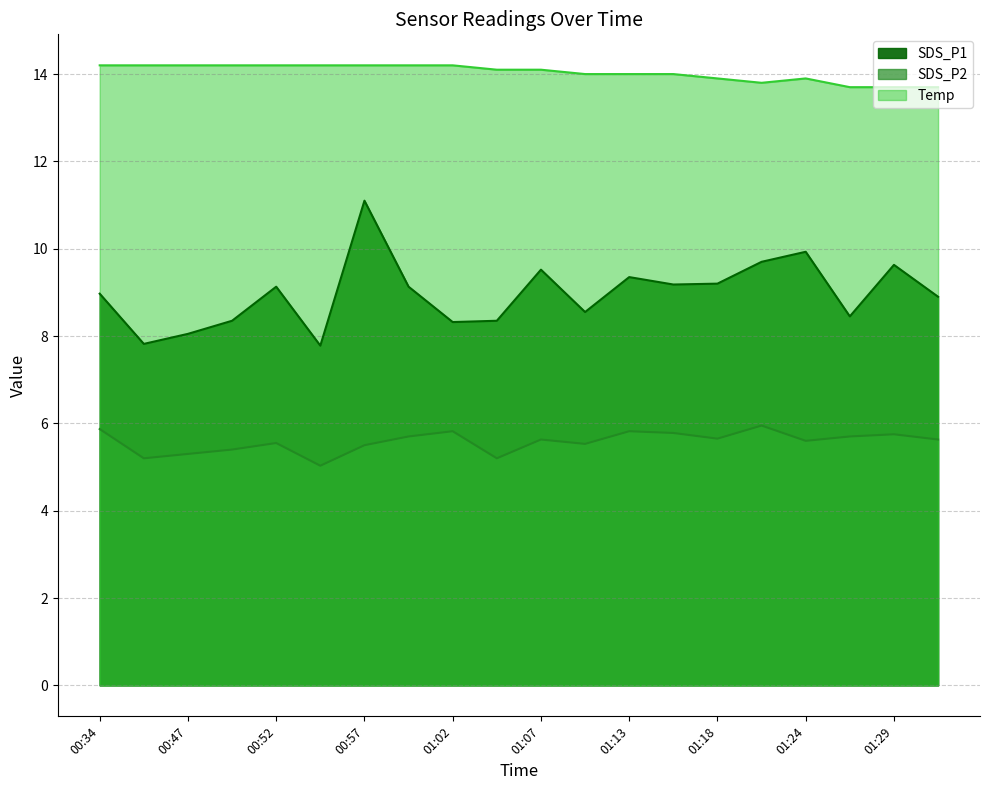

Reading left to right, extract all data points from this chart.

SDS_P1: 00:34=9.0	00:45=7.8	00:47=8.1	00:50=8.3	00:52=9.1	00:54=7.8	00:57=11.1	00:59=9.1	01:02=8.3	01:05=8.3	01:07=9.5	01:10=8.6	01:13=9.3	01:15=9.2	01:18=9.2	01:21=9.7	01:24=9.9	01:27=8.4	01:29=9.6	01:32=8.9
SDS_P2: 00:34=5.9	00:45=5.2	00:47=5.3	00:50=5.4	00:52=5.5	00:54=5.0	00:57=5.5	00:59=5.7	01:02=5.8	01:05=5.2	01:07=5.6	01:10=5.5	01:13=5.8	01:15=5.8	01:18=5.7	01:21=6.0	01:24=5.6	01:27=5.7	01:29=5.8	01:32=5.6
Temp: 00:34=14.2	00:45=14.2	00:47=14.2	00:50=14.2	00:52=14.2	00:54=14.2	00:57=14.2	00:59=14.2	01:02=14.2	01:05=14.1	01:07=14.1	01:10=14.0	01:13=14.0	01:15=14.0	01:18=13.9	01:21=13.8	01:24=13.9	01:27=13.7	01:29=13.7	01:32=13.7